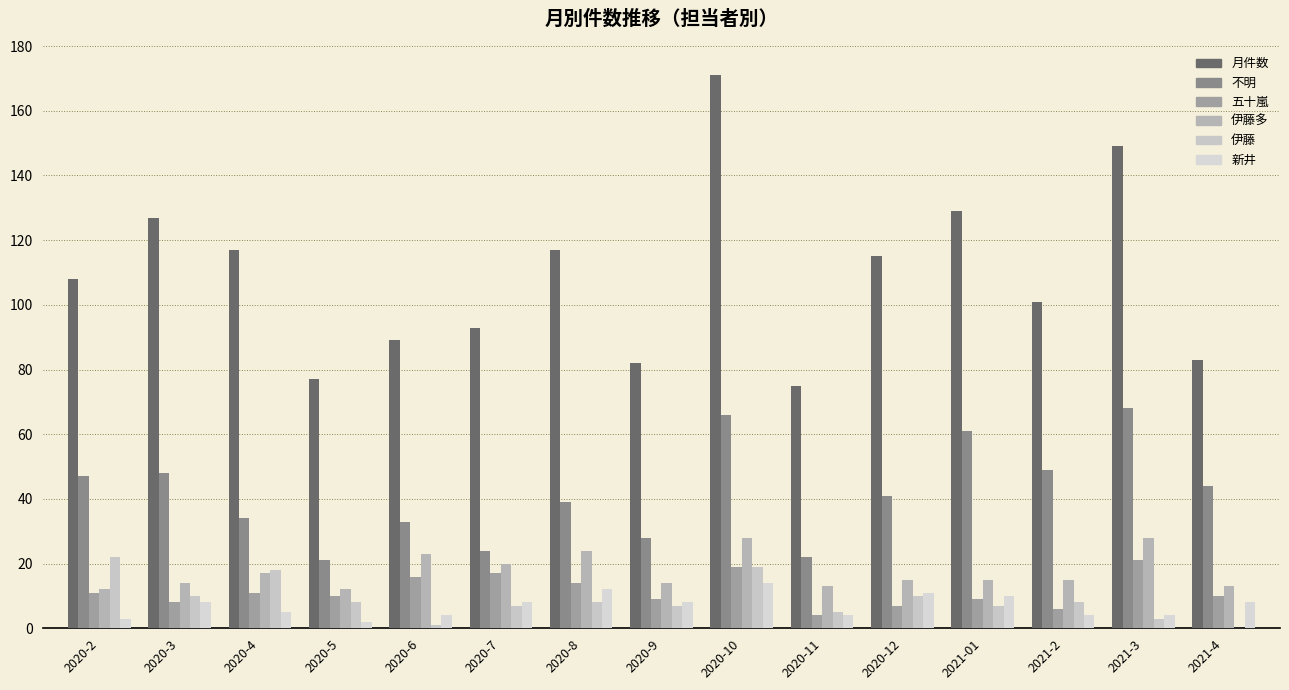

List the series in order of their peak value, lowest first.

新井, 五十嵐, 伊藤, 伊藤多, 不明, 月件数